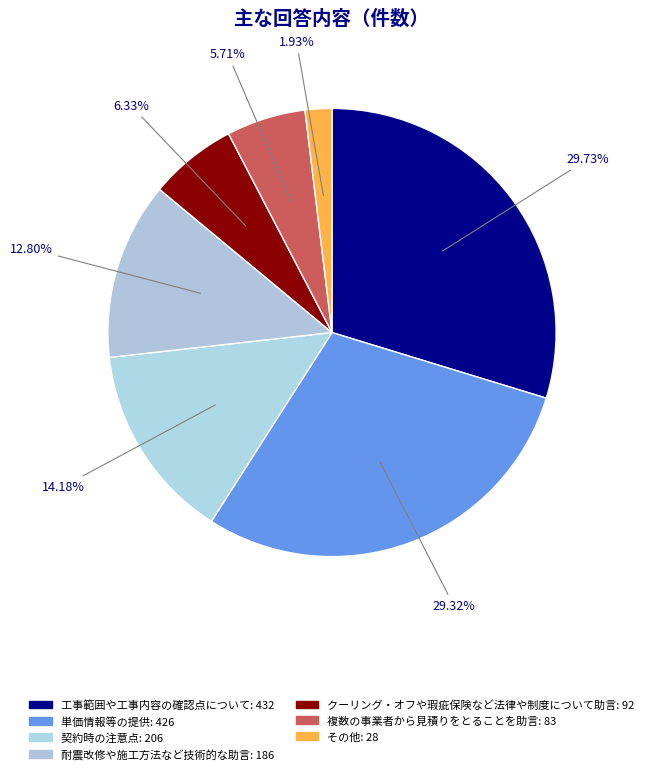

Which category has the biggest portion of the pie?

工事範囲や工事内容の確認点について